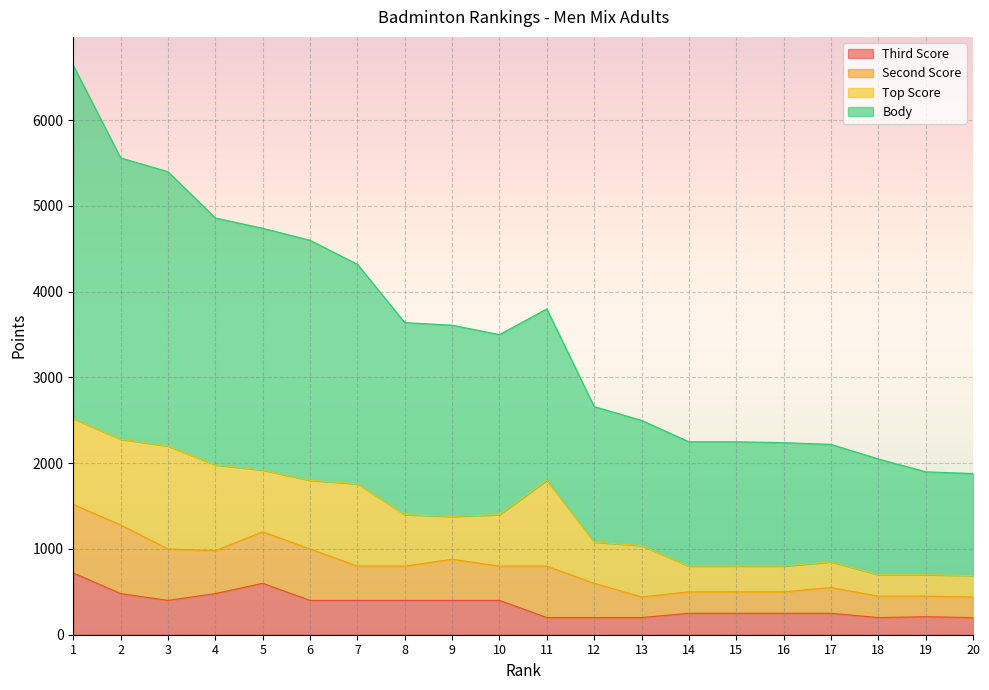

What is the minimum value for Third Score?

200